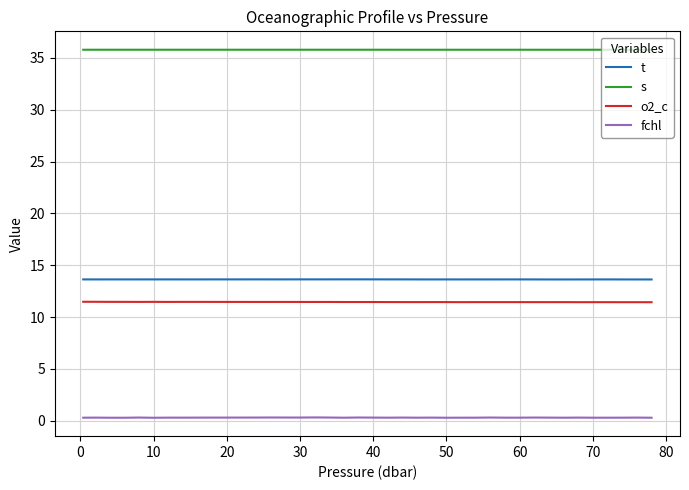

How many lines are shown in the chart?

4